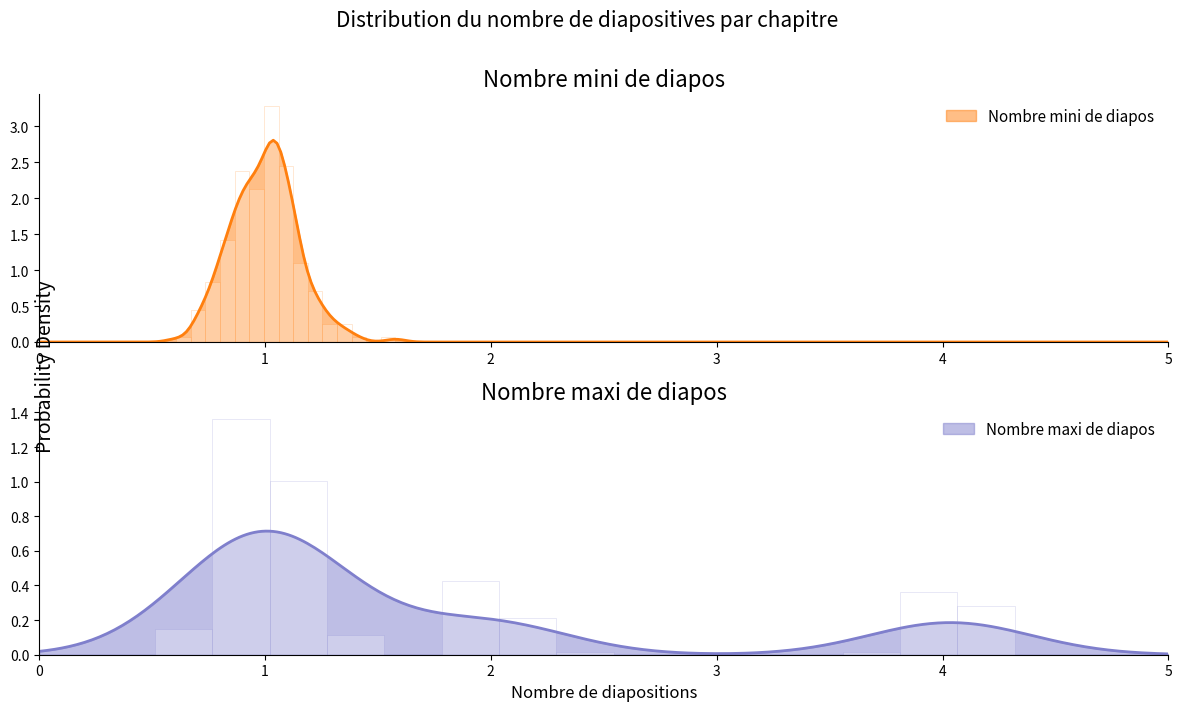

How many bars are there in total?

24